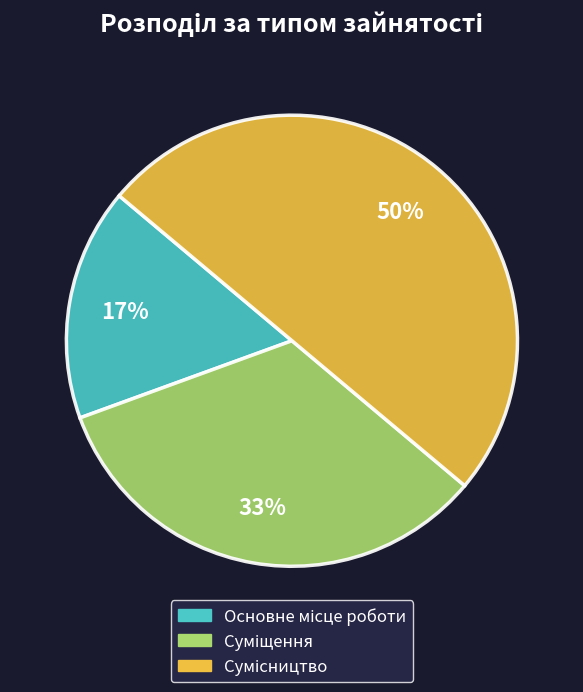

To the nearest percent, what is the average slice percentage?

33%